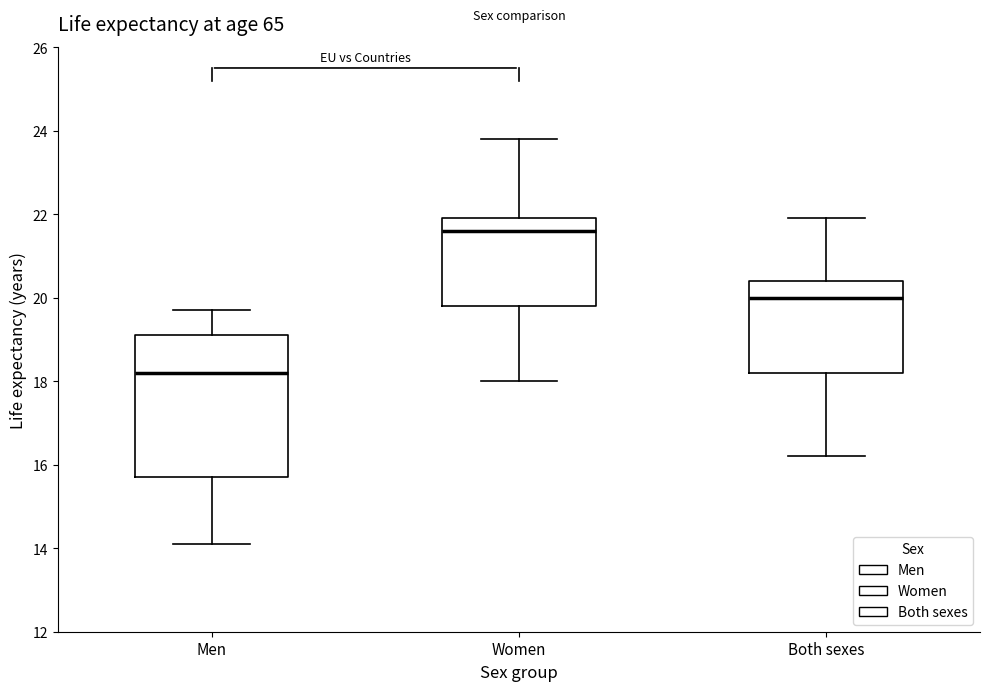

Which box is the tallest, from its lower edge to its upper edge?

Men